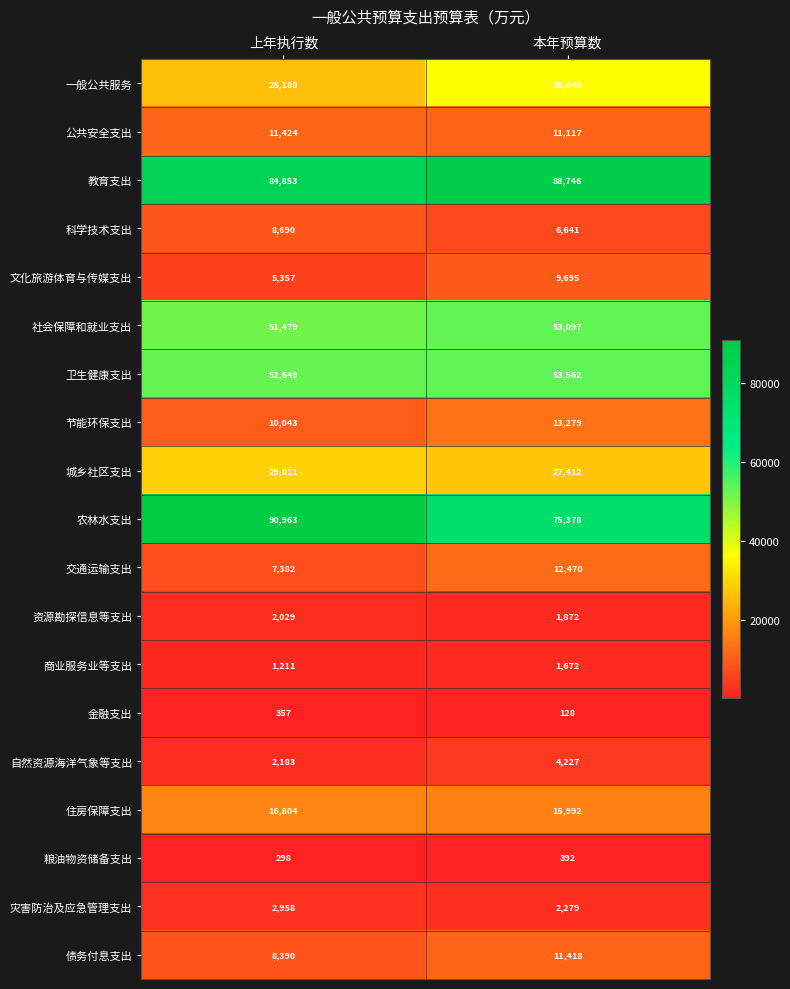

Is it true that 社会保障和就业支出 equals 31332 at 本年预算数?

False